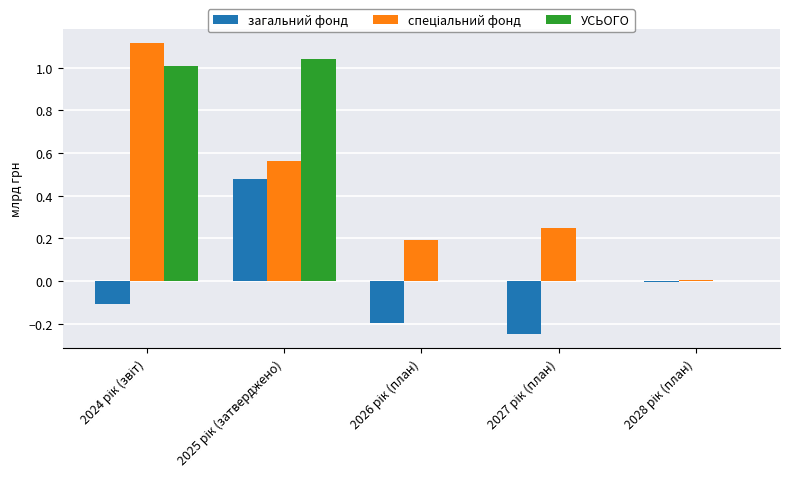

Is the value of загальний фонд at 2025 рік (затверджено) greater than the value of УСЬОГО at 2027 рік (план)?

Yes